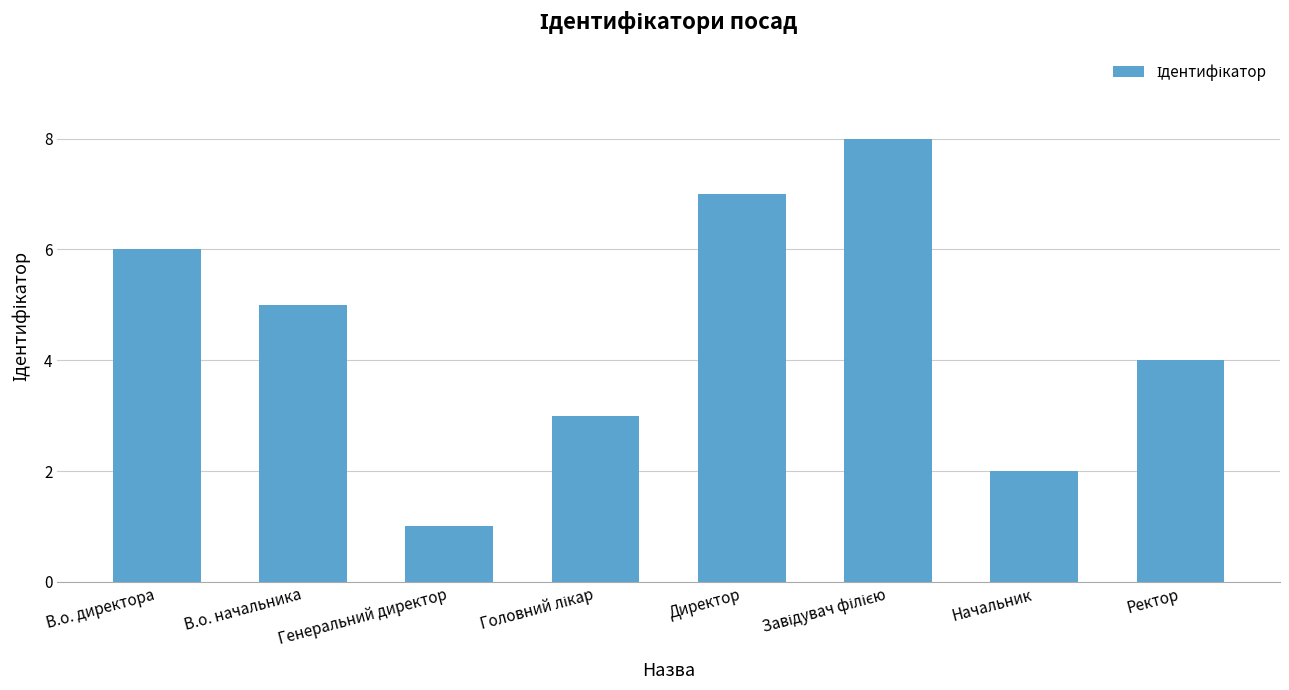

Is it true that the value at Директор is 11?

False